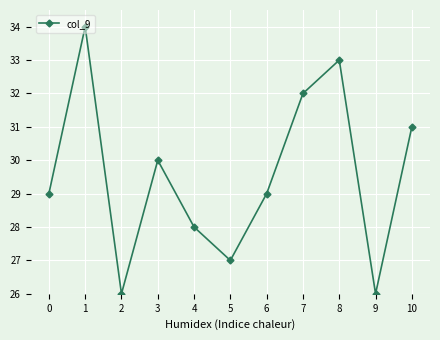

What is the smallest value displayed?

26.0